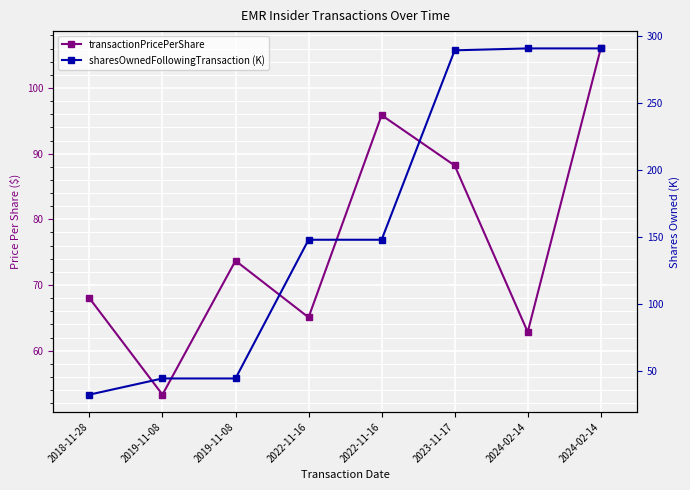

Where is the first local maximum for transactionPricePerShare?

2019-11-08